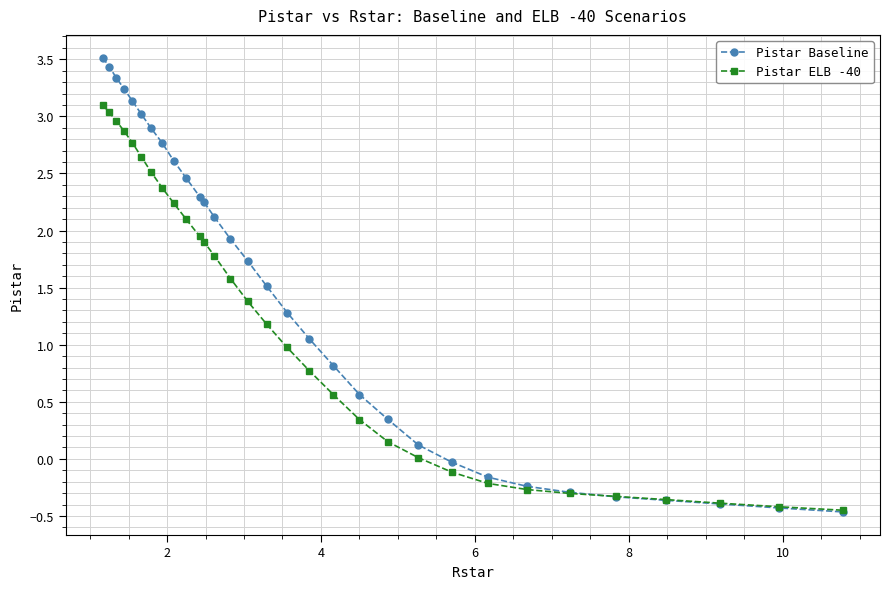

What is the value of the Pistar Baseline point at the 25th from the left?

-0.2